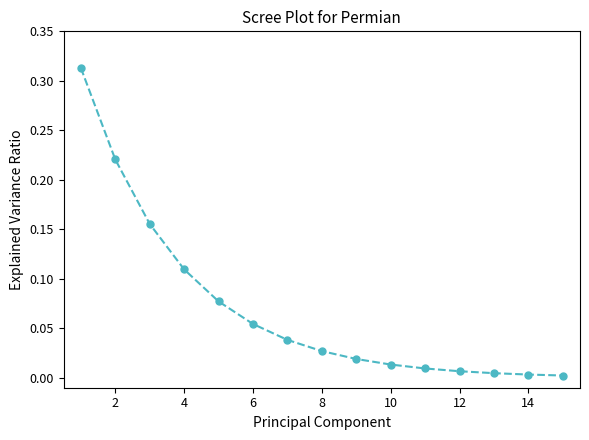

What is the sum of all values?

1.1